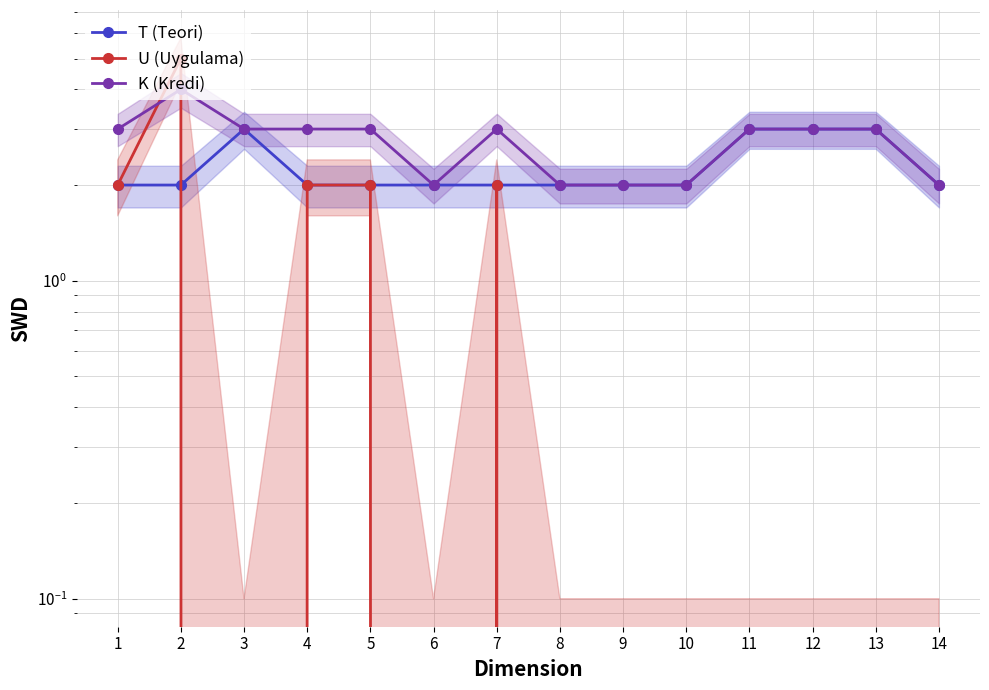

Does the chart have visible grid lines?

Yes